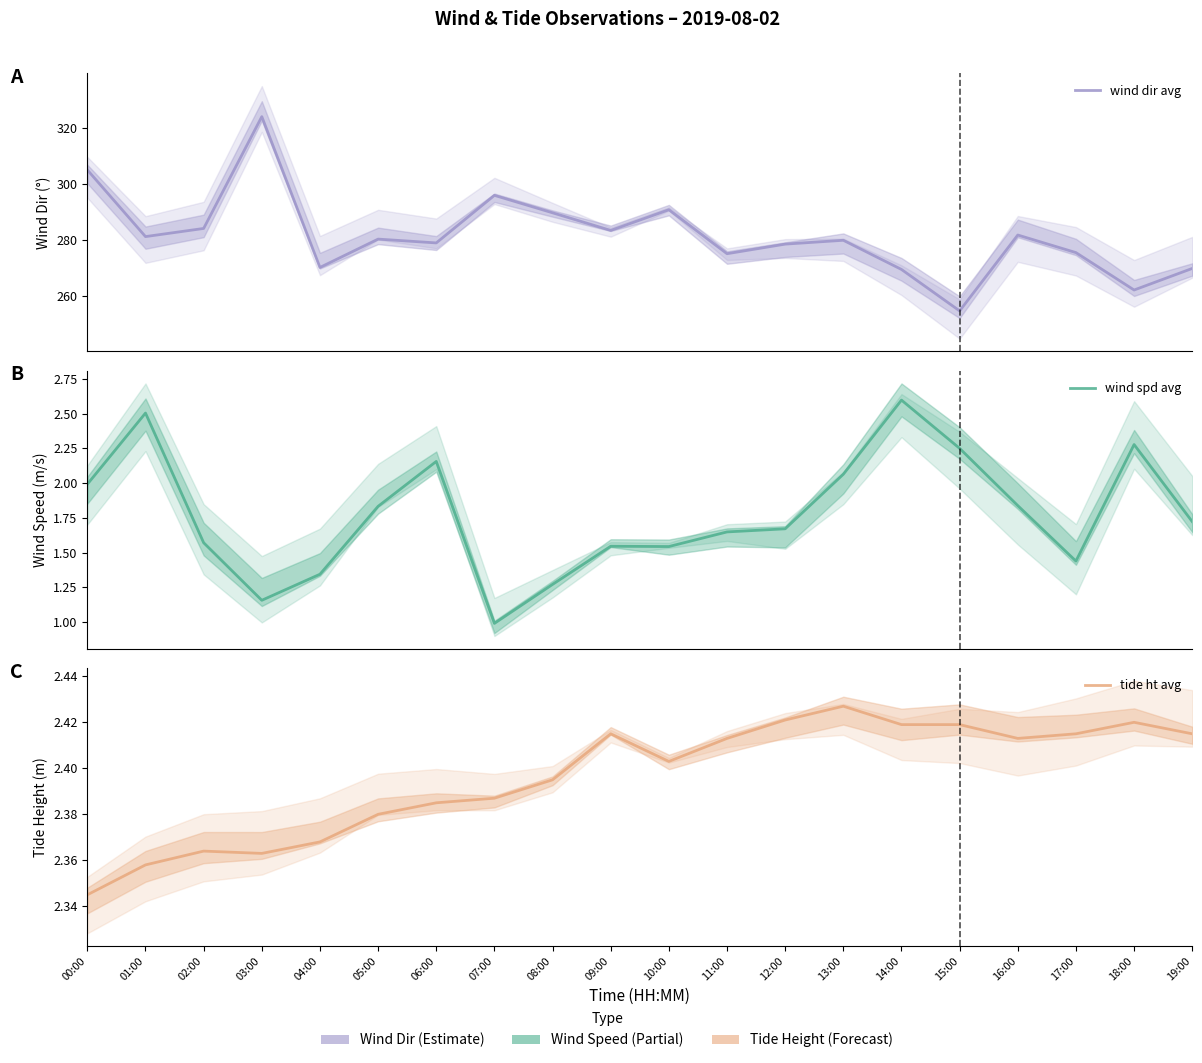

Read the wind spd avg value at 17:00.

1.4